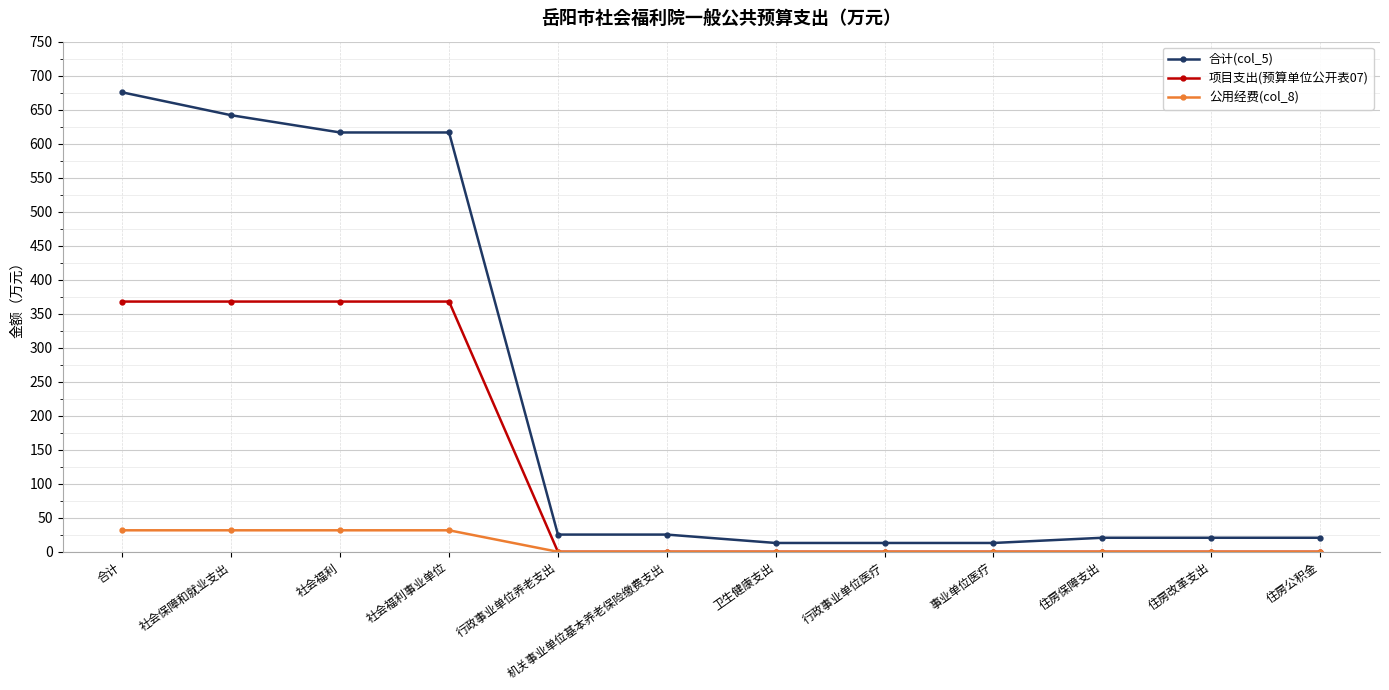

Reading right to left, extract all data points from this chart.

合计(col_5): 住房公积金=20.6	住房改革支出=20.6	住房保障支出=20.6	事业单位医疗=13.0	行政事业单位医疗=13.0	卫生健康支出=13.0	机关事业单位基本养老保险缴费支出=25.3	行政事业单位养老支出=25.3	社会福利事业单位=616.5	社会福利=616.5	社会保障和就业支出=641.8	合计=675.4
项目支出(预算单位公开表07): 住房公积金=0.0	住房改革支出=0.0	住房保障支出=0.0	事业单位医疗=0.0	行政事业单位医疗=0.0	卫生健康支出=0.0	机关事业单位基本养老保险缴费支出=0.0	行政事业单位养老支出=0.0	社会福利事业单位=367.9	社会福利=367.9	社会保障和就业支出=367.9	合计=367.9
公用经费(col_8): 住房公积金=0.0	住房改革支出=0.0	住房保障支出=0.0	事业单位医疗=0.0	行政事业单位医疗=0.0	卫生健康支出=0.0	机关事业单位基本养老保险缴费支出=0.0	行政事业单位养老支出=0.0	社会福利事业单位=31.6	社会福利=31.6	社会保障和就业支出=31.6	合计=31.6